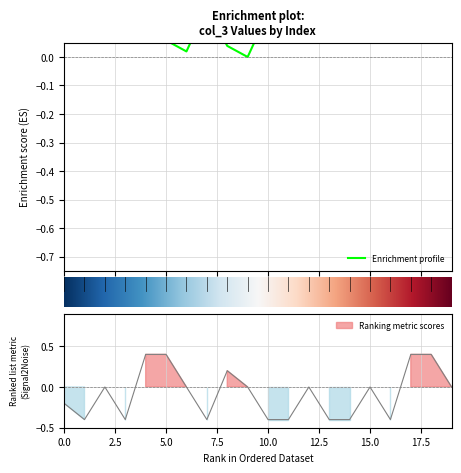

What is the minimum value shown in the chart?

-0.4